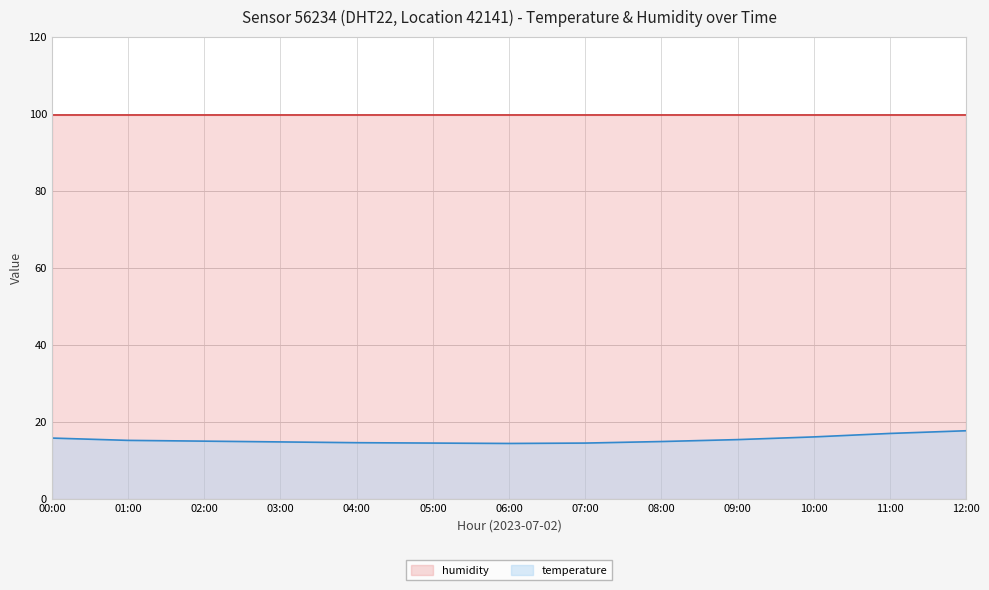

What position from the right is 12:00?

1